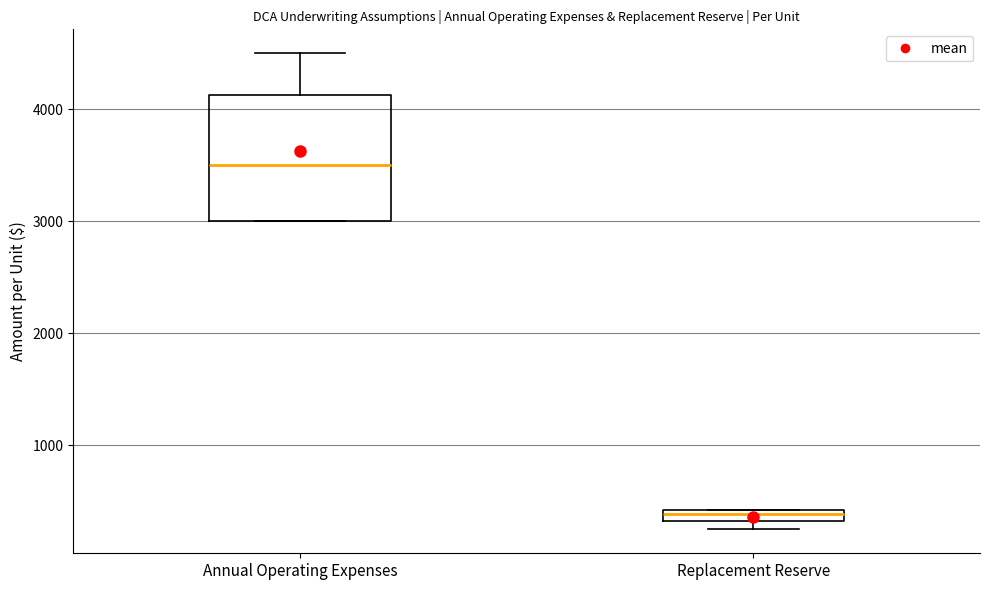

Where is the upper edge of the box for Replacement Reserve on the y-axis? The values are not printed on the chart, so give them approximately, as read against the axis.

400